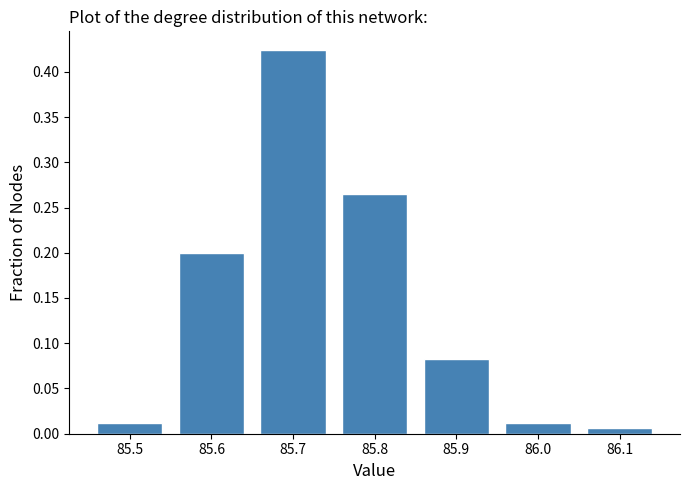

What is the change in value from 85.5 to 85.6?

+0.2